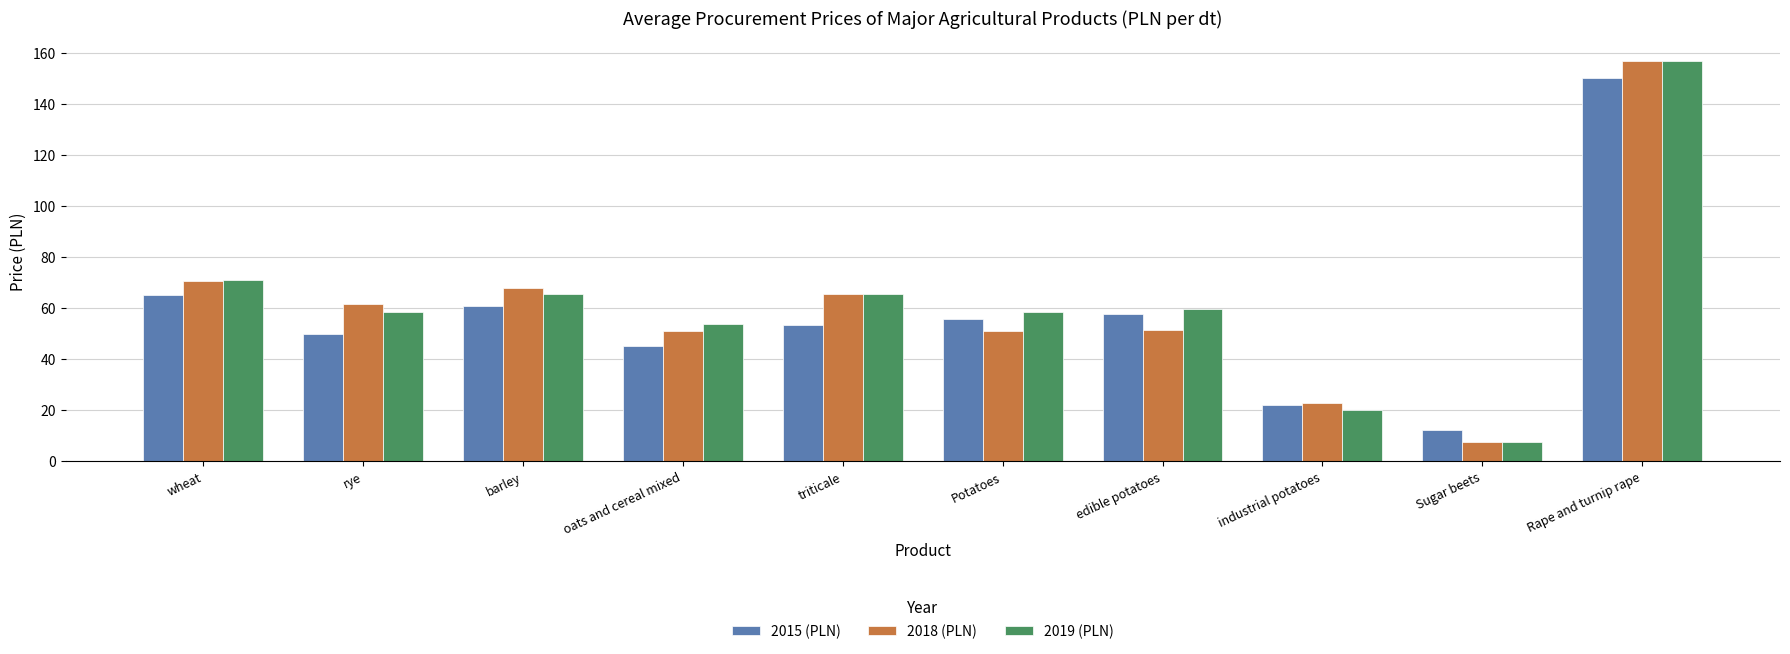

Does the chart contain stacked bars?

No